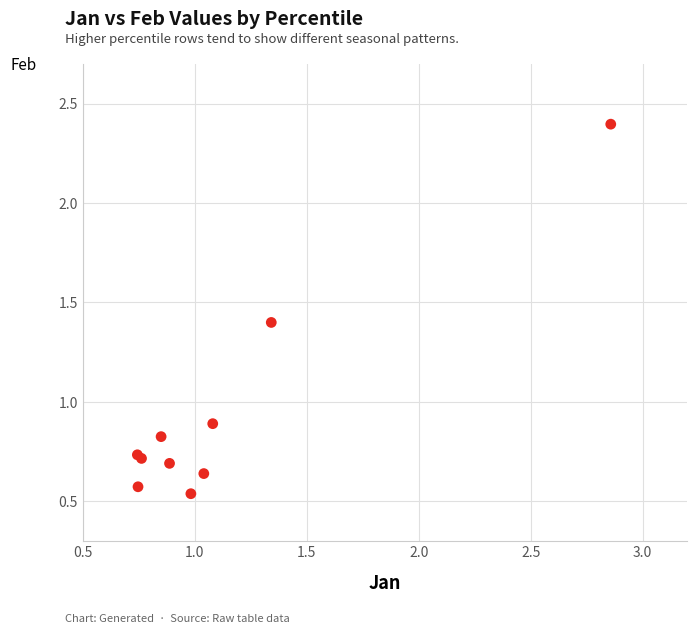

What Y value in the scatter plot is closest to 1?

0.9